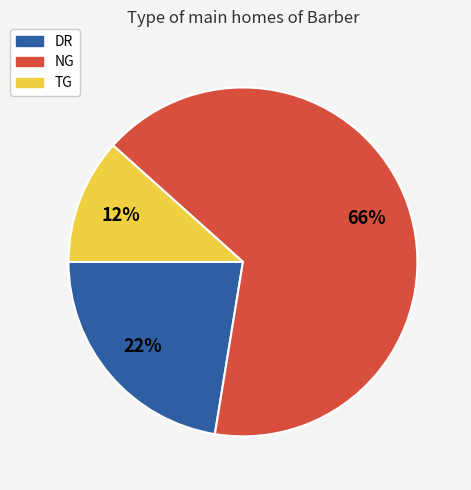

Rank the categories by value from lowest to highest.

TG, DR, NG